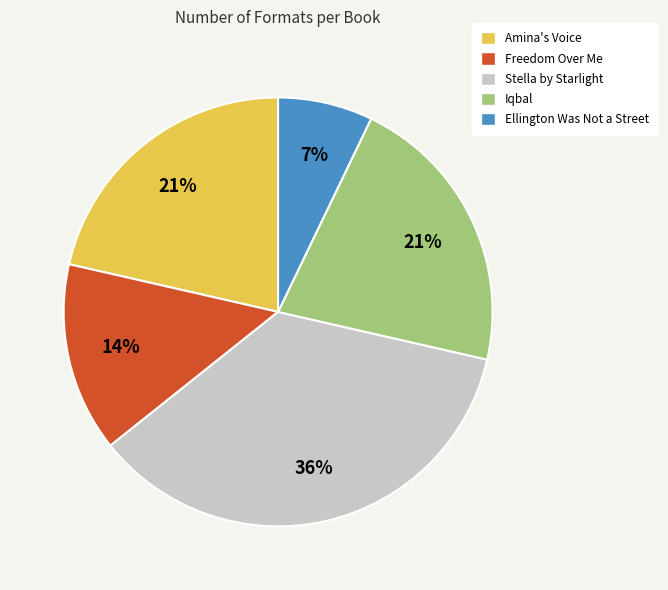

To the nearest percent, what portion does Ellington Was Not a Street represent?

7%